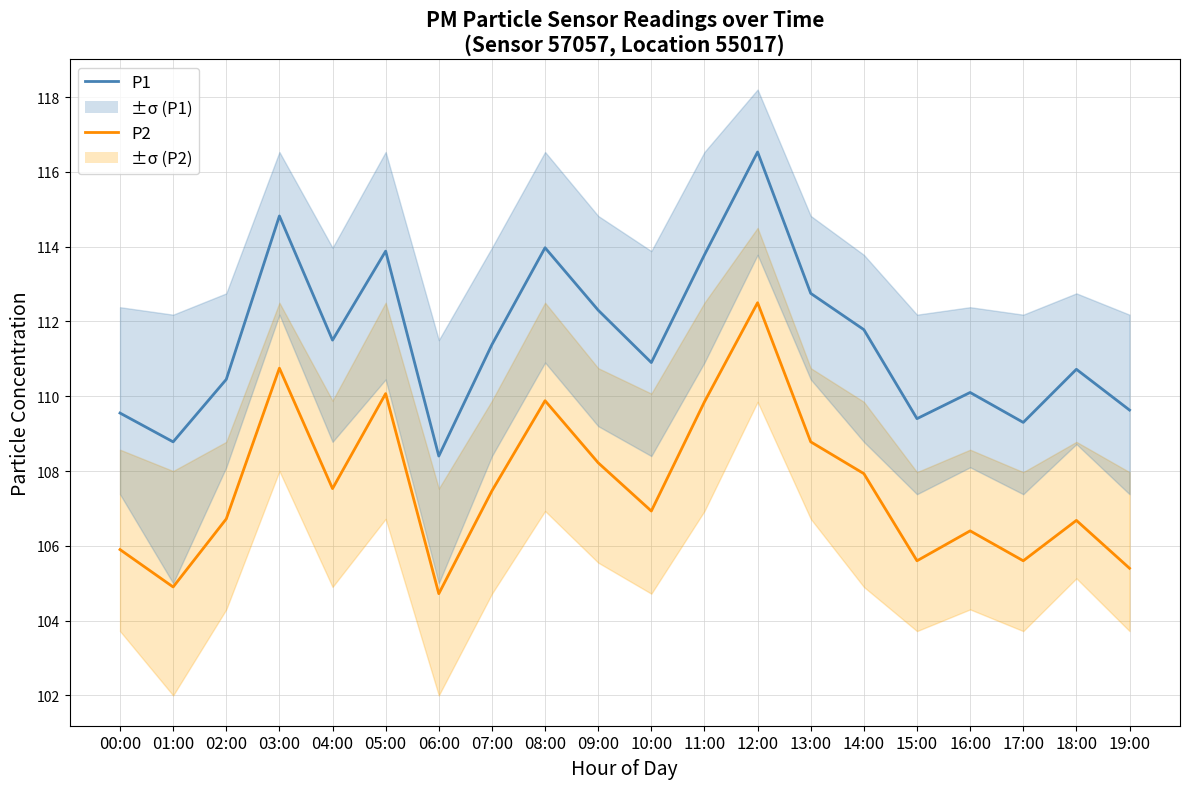

True or false: P1 and P2 cross at least once.

False